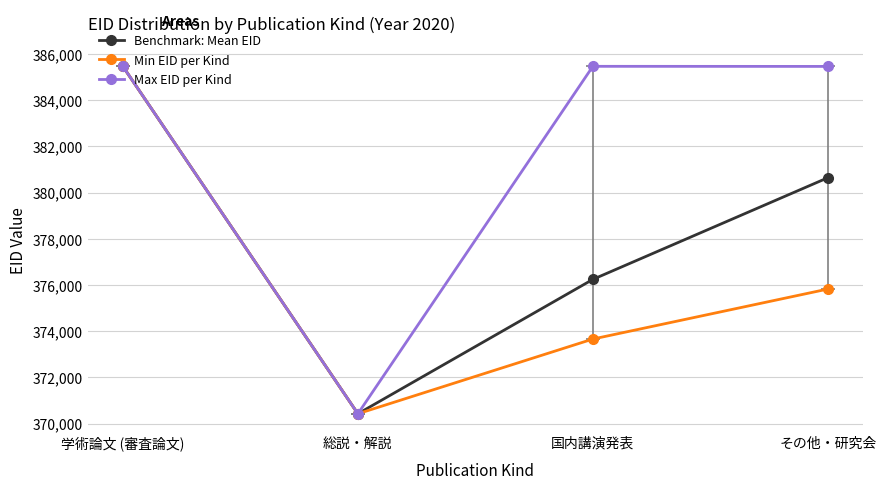

What is the value of the Max EID per Kind point at the 1st from the left?

385460.0